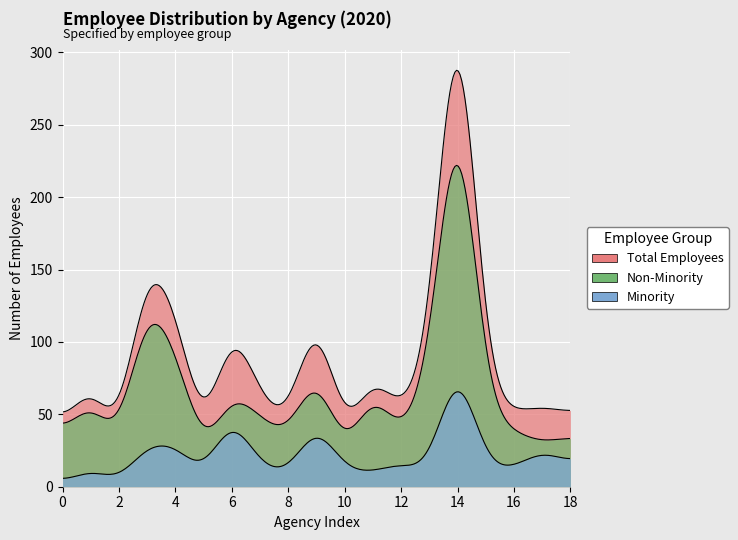

Is the value of Minority at 15 greater than the value of Non-Minority at 7?

No